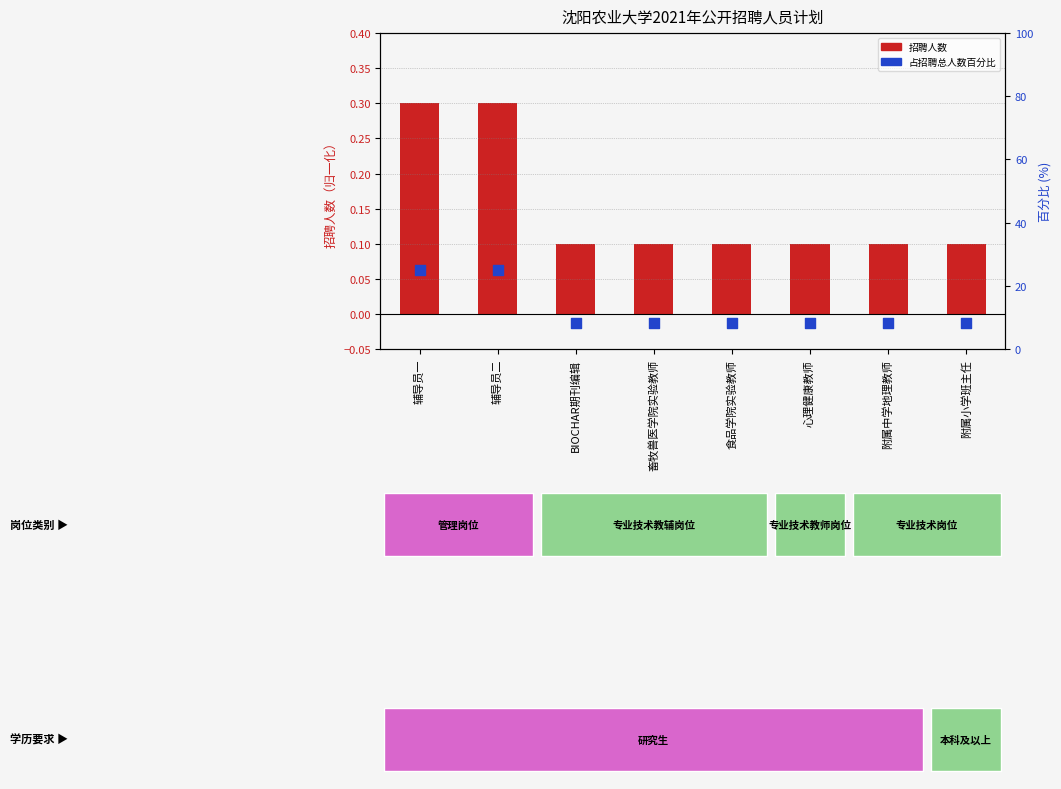

Which series has the largest total across all categories?

占招聘总人数百分比